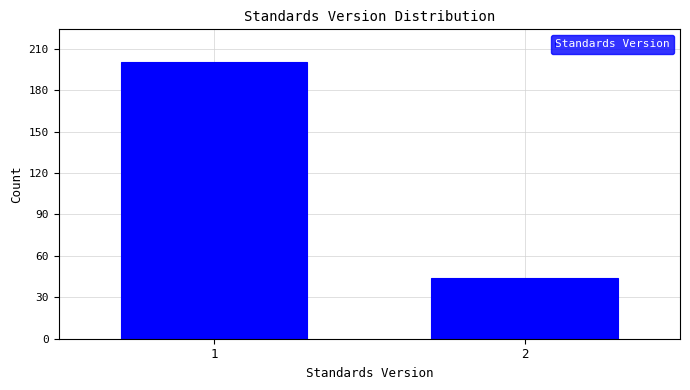

Reading left to right, what are all the values shown in this chart?

200	44